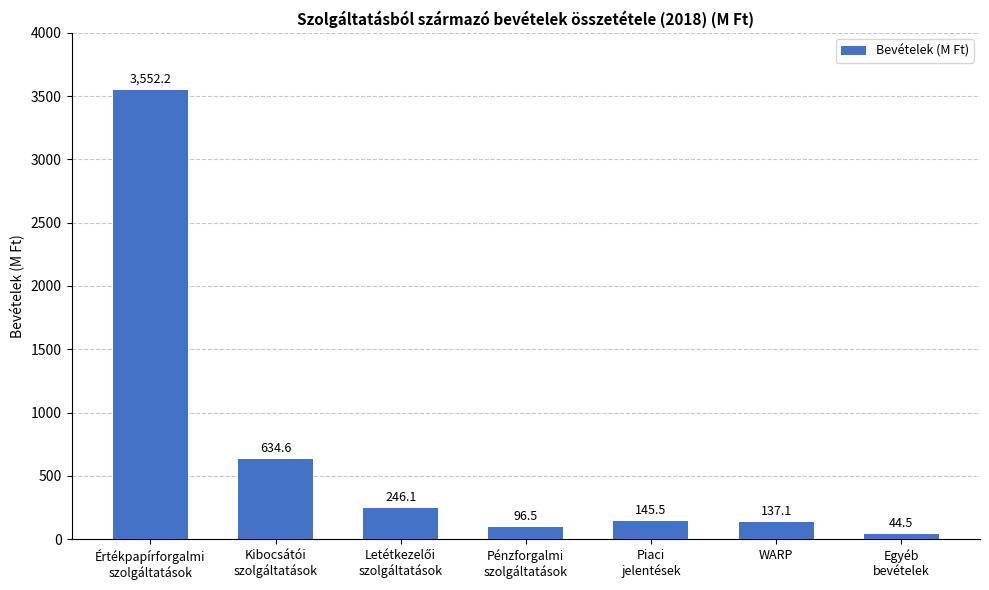

True or false: the data shows 425.9 at Kibocsátói
szolgáltatások.

False